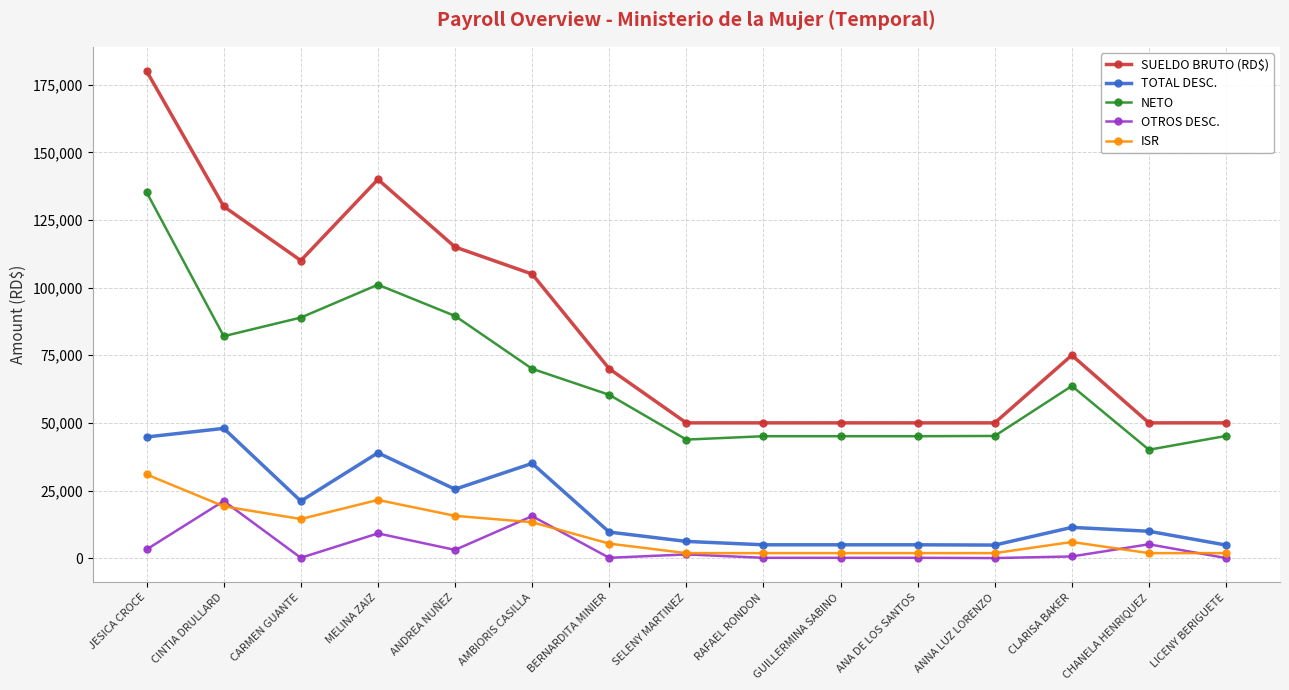

How many data points does each series have?

15